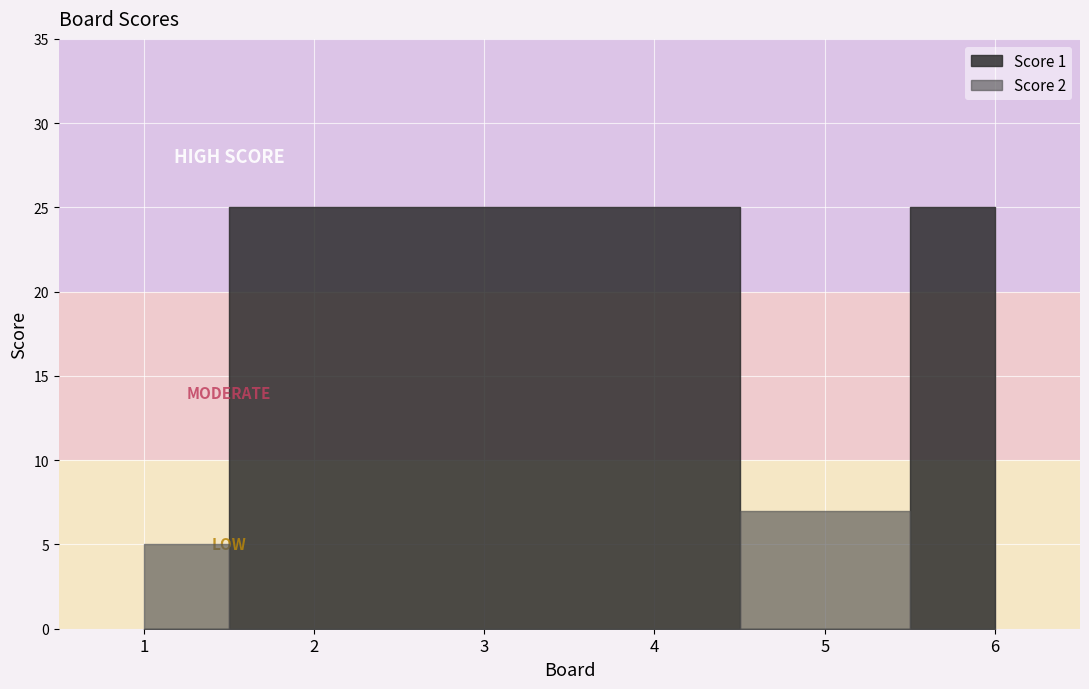

List the series in order of their peak value, lowest first.

Score 2, Score 1